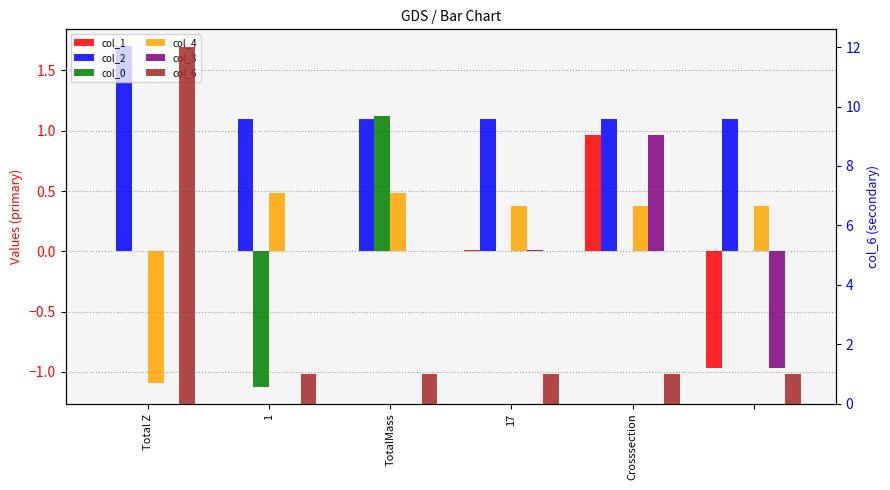

What is the difference between the col_2 values at Crosssection and Total Z?

0.6